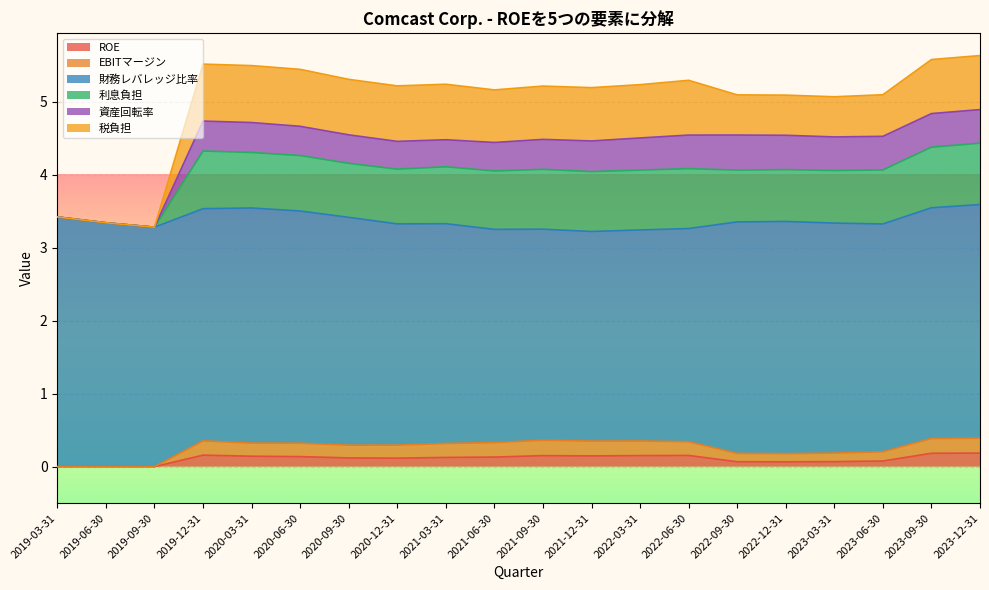

How many lines are shown in the chart?

6